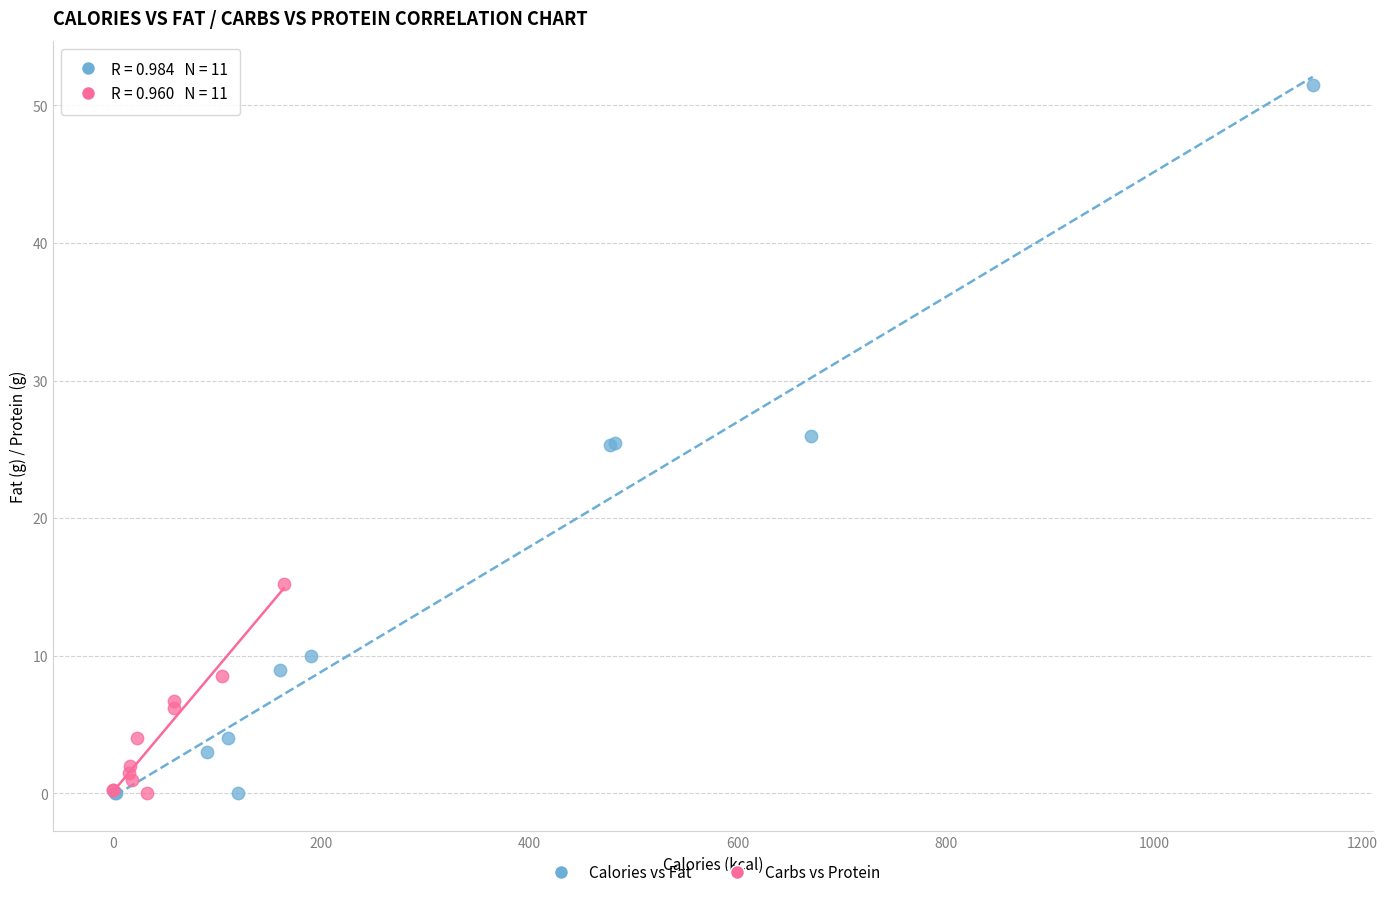

Which series contains the highest Y value?

Calories vs Fat